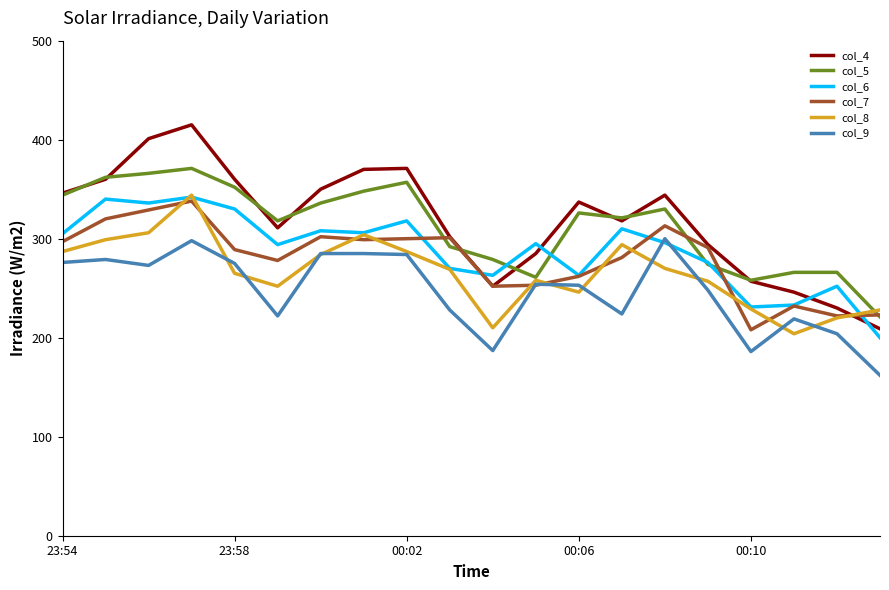

What is the greatest value displayed?

415